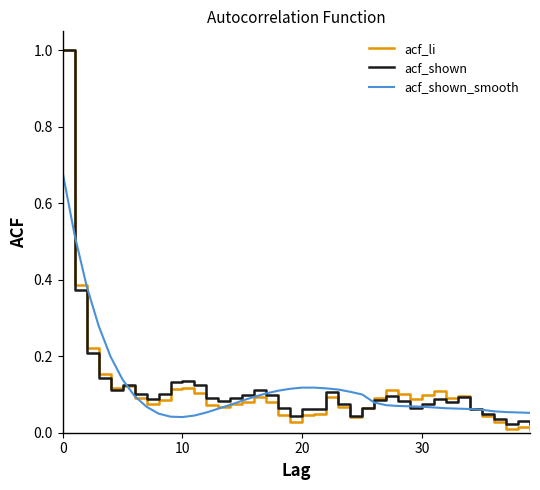

What is the maximum value shown in the chart?

1.0